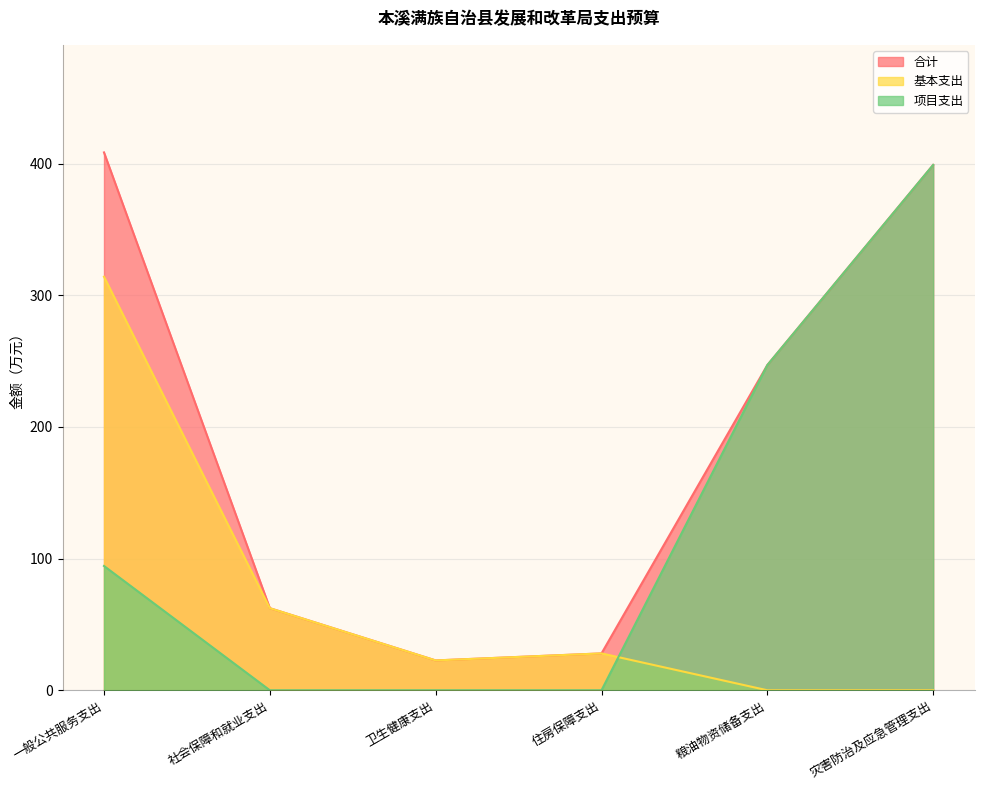

How many lines are shown in the chart?

3